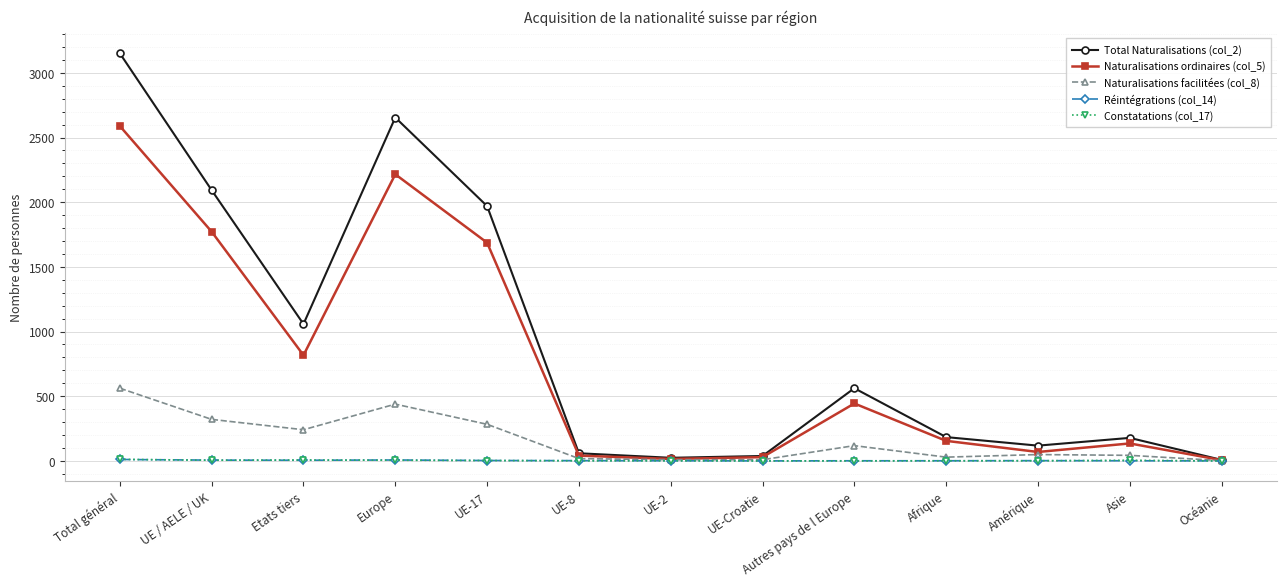

Which series has the widest spread of values?

Total Naturalisations (col_2)